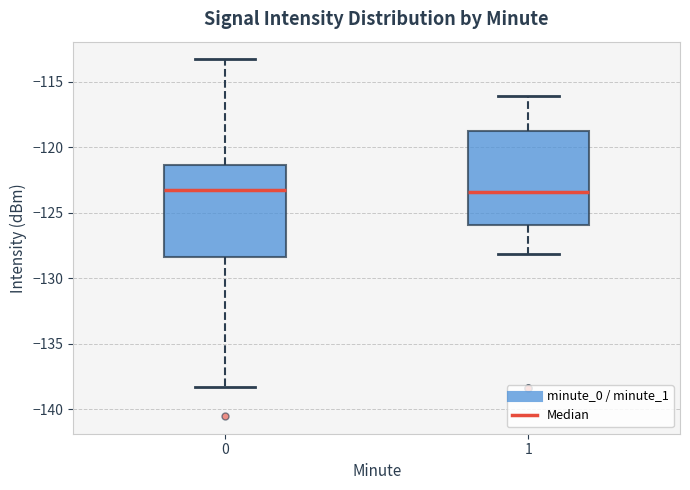

Reading left to right, transcribe this box plot: for each box, give where its median line is, the range the box spans, and where its two whiskers end, as read against the y-axis. The values are not printed on the chart, so give them approximately, as read against the axis.

0: median -123.5, box -128.5 to -121.5, whiskers -138.5 to -113.5
1: median -123.5, box -126.0 to -119.0, whiskers -128.0 to -116.0